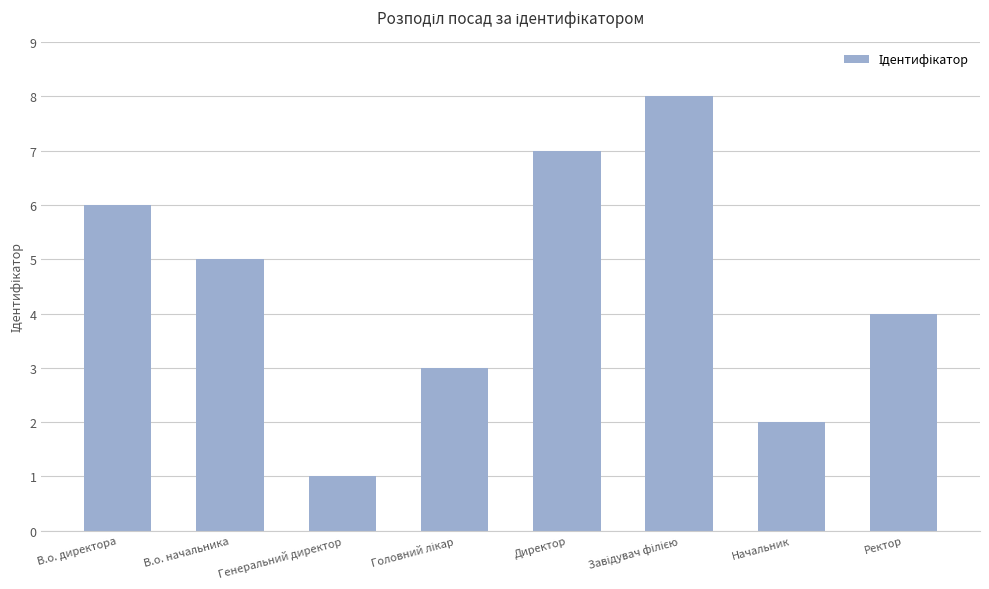

What is the minimum value shown in the chart?

1